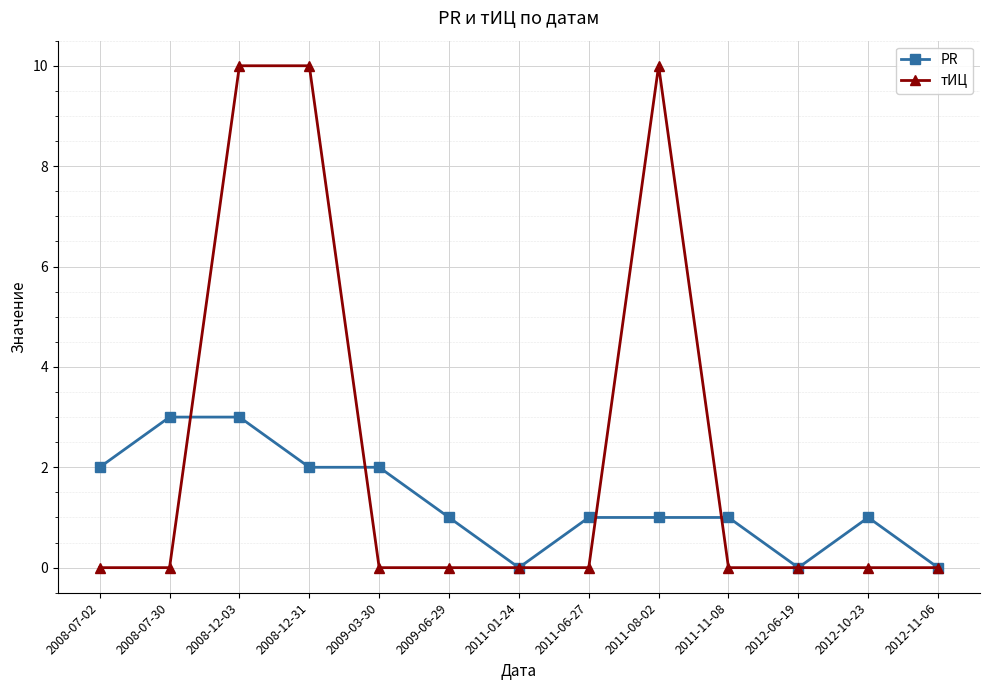

What is the approximate value of PR at 2011-08-02?

1